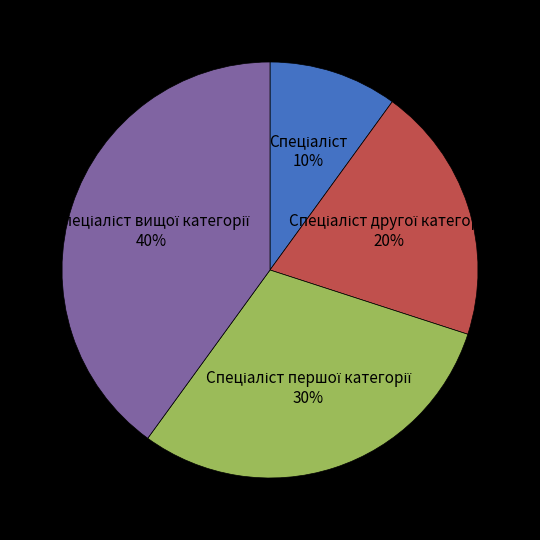

To the nearest percent, what is the average slice percentage?

25%